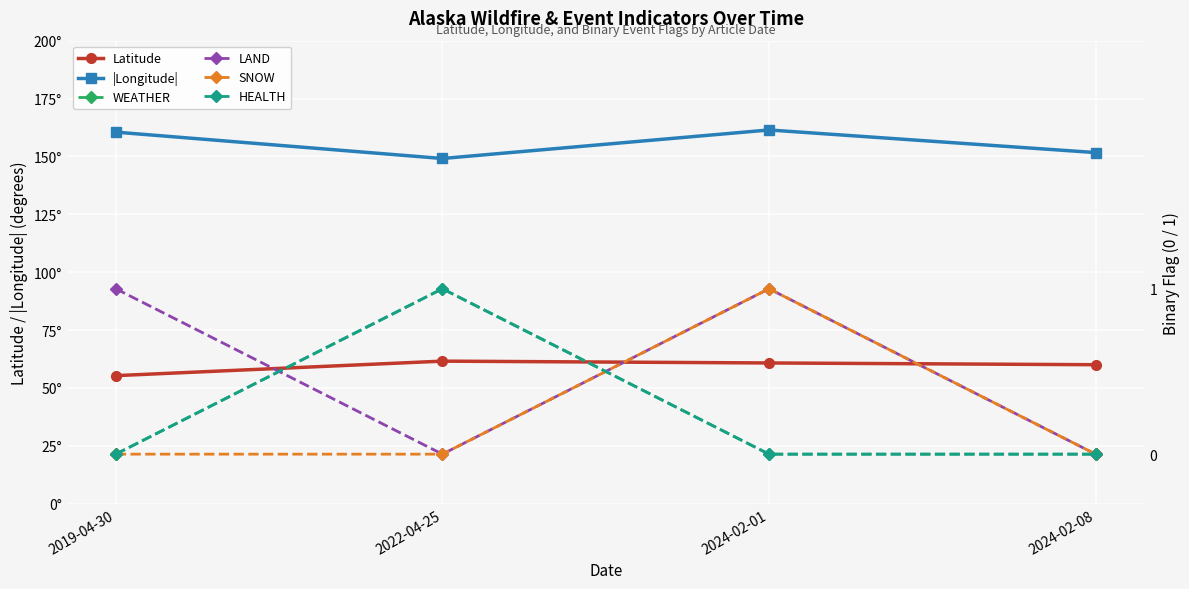

Is it true that SNOW equals -0.5 at 2022-04-25?

False